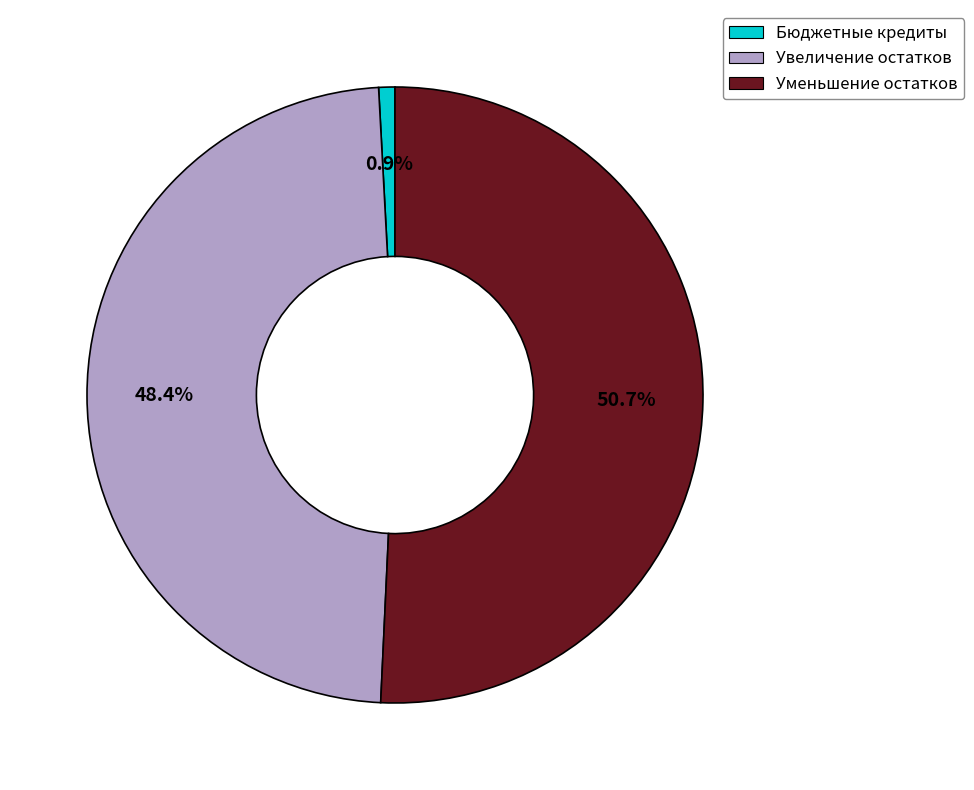

What is the total percentage of Увеличение остатков and Бюджетные кредиты?

49.3%